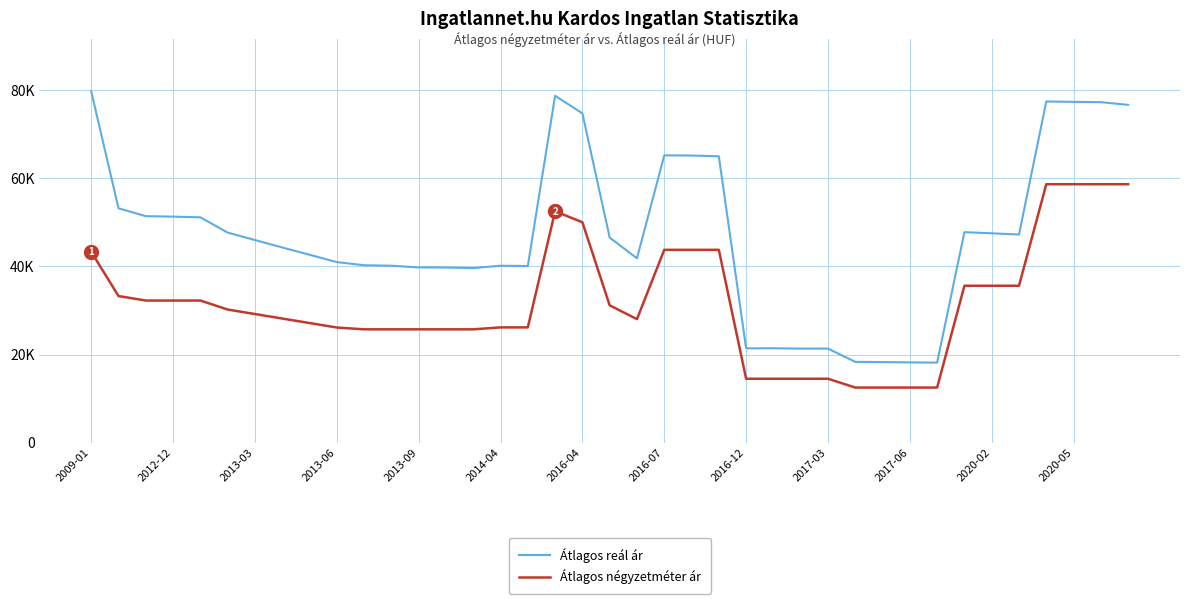

Is this an area chart (filled region under the line)?

No